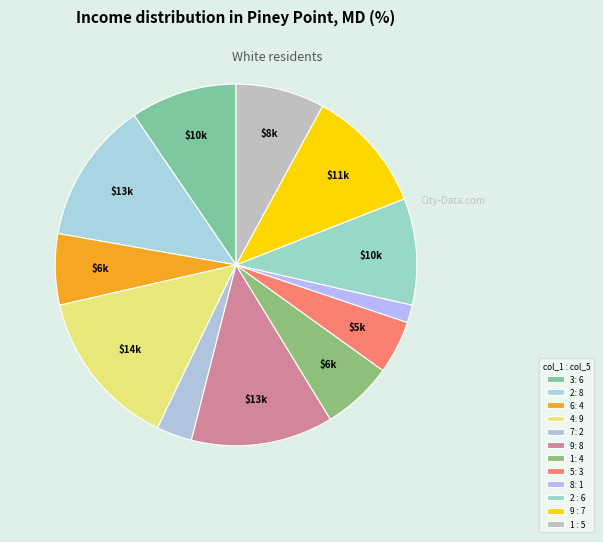

Does any single category account for the majority?

No